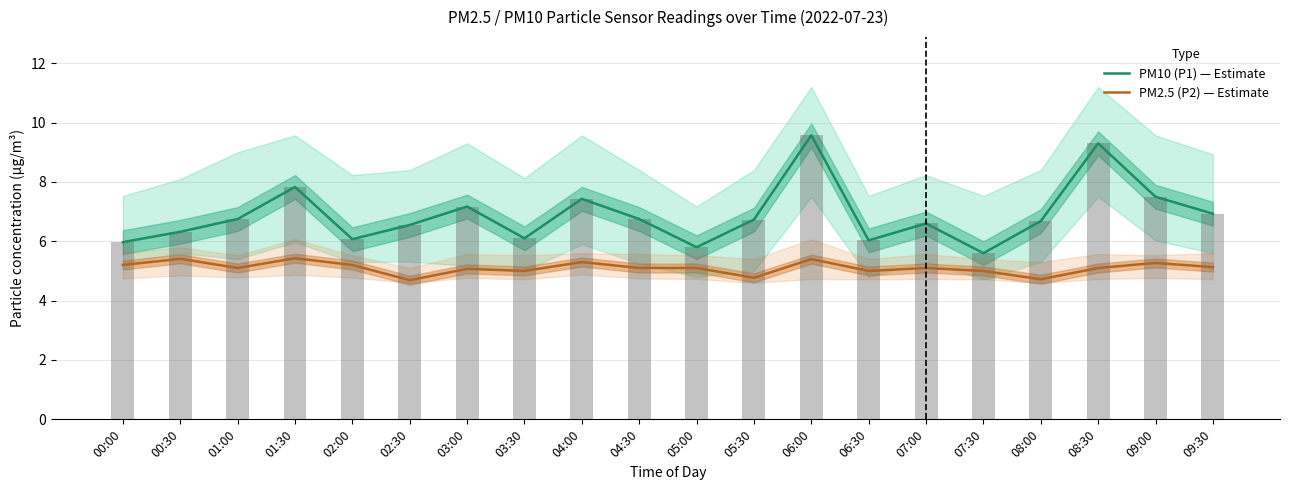

What position from the right is 02:00?

16